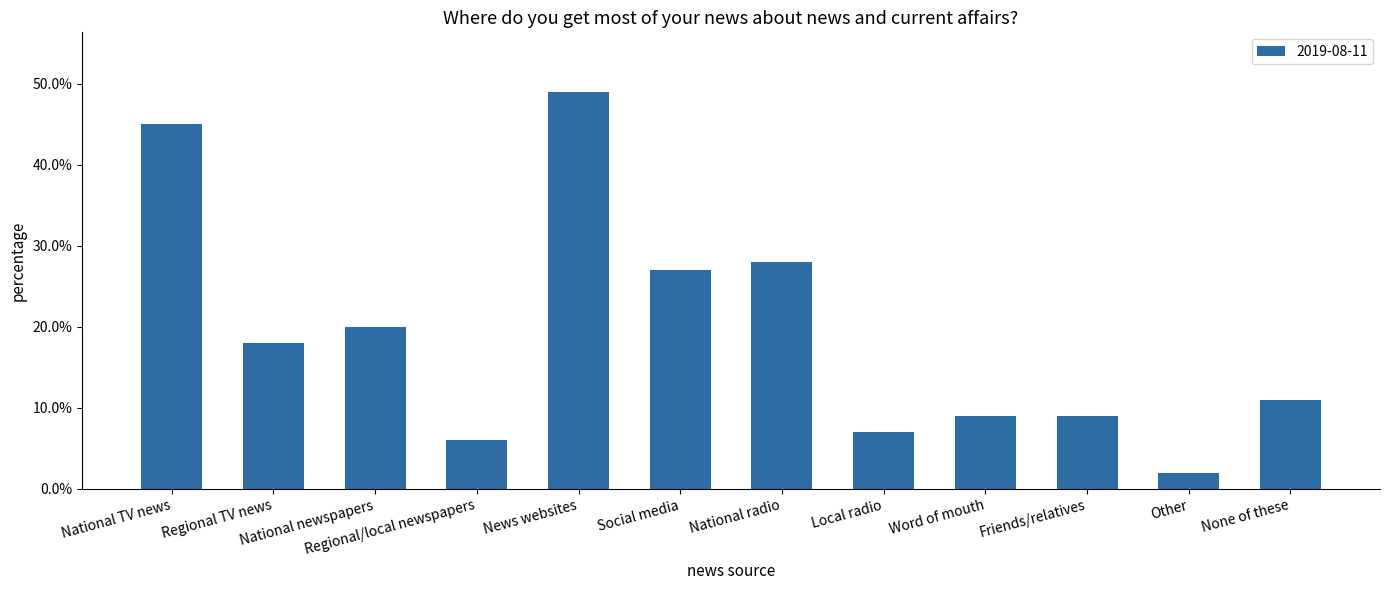

Reading left to right, what are all the values shown in this chart?

0.5	0.2	0.2	0.1	0.5	0.3	0.3	0.1	0.1	0.1	0.0	0.1